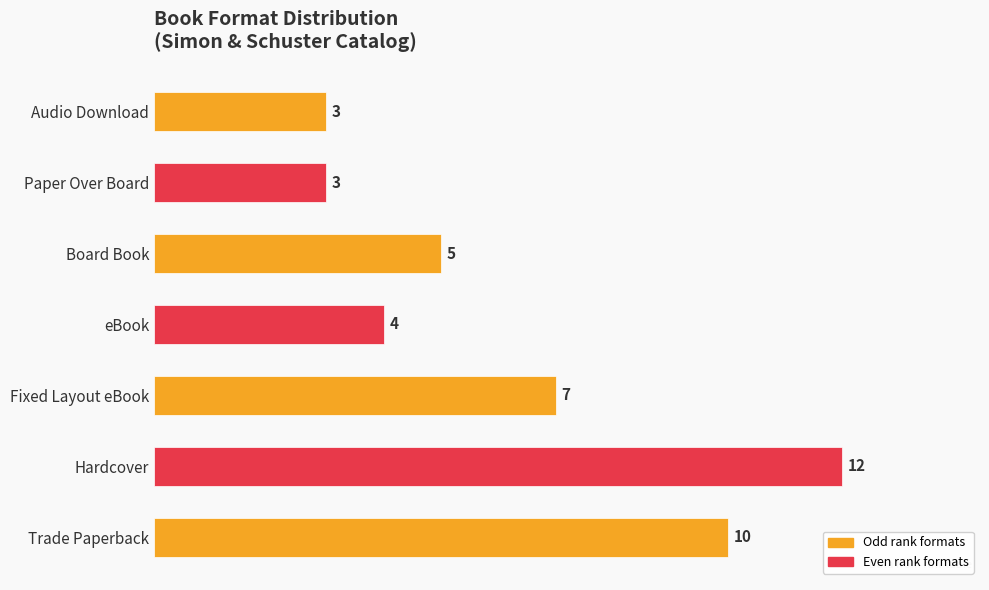

True or false: the data shows 12 at Hardcover.

True